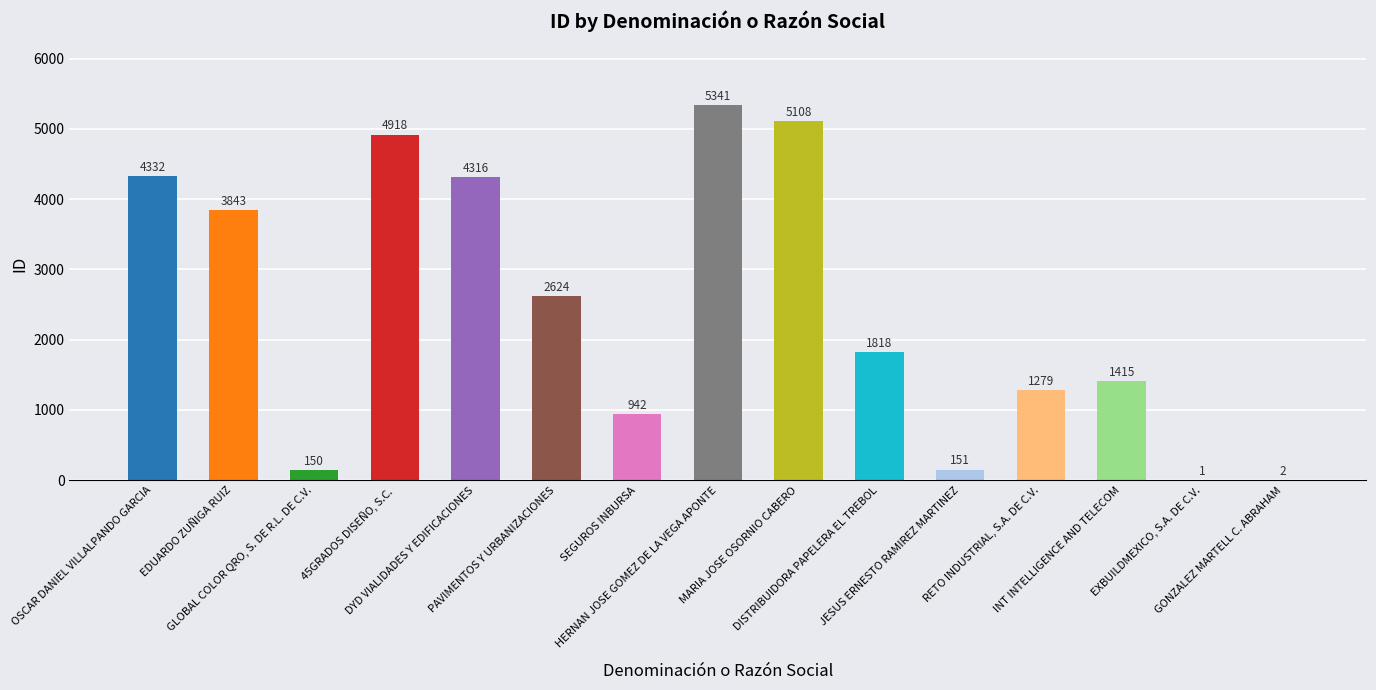

What is the maximum value shown in the chart?

5341